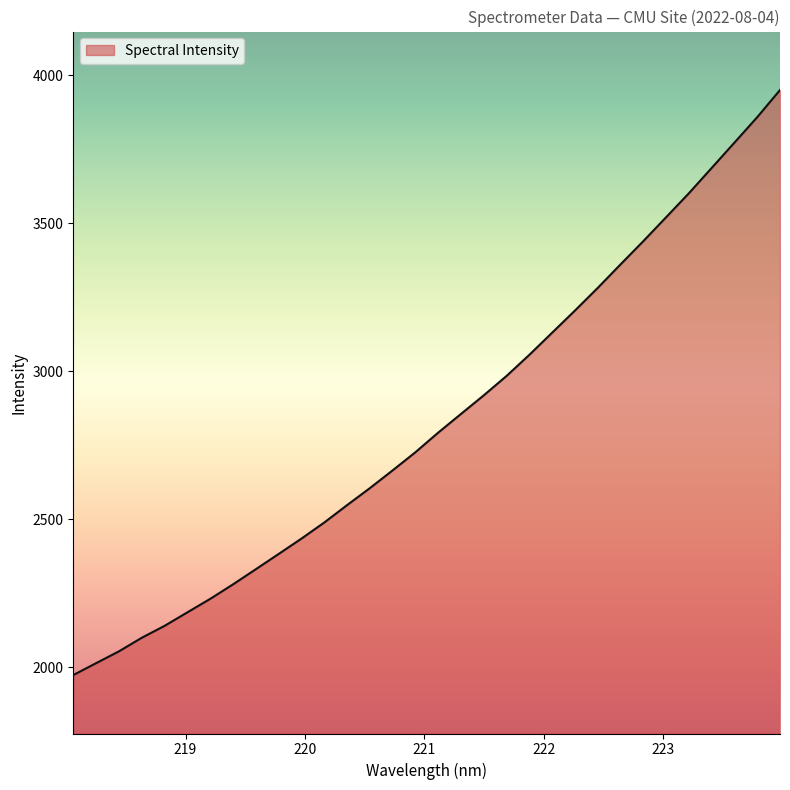

What is the maximum value shown in the chart?

3950.5